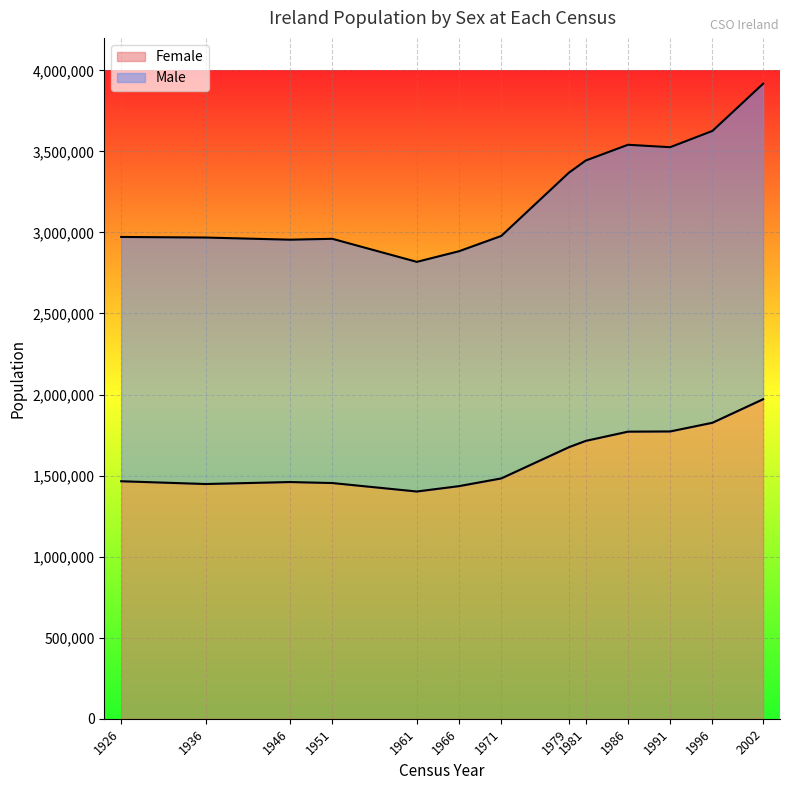

True or false: Male has a value of 2884002 at 1966.

True